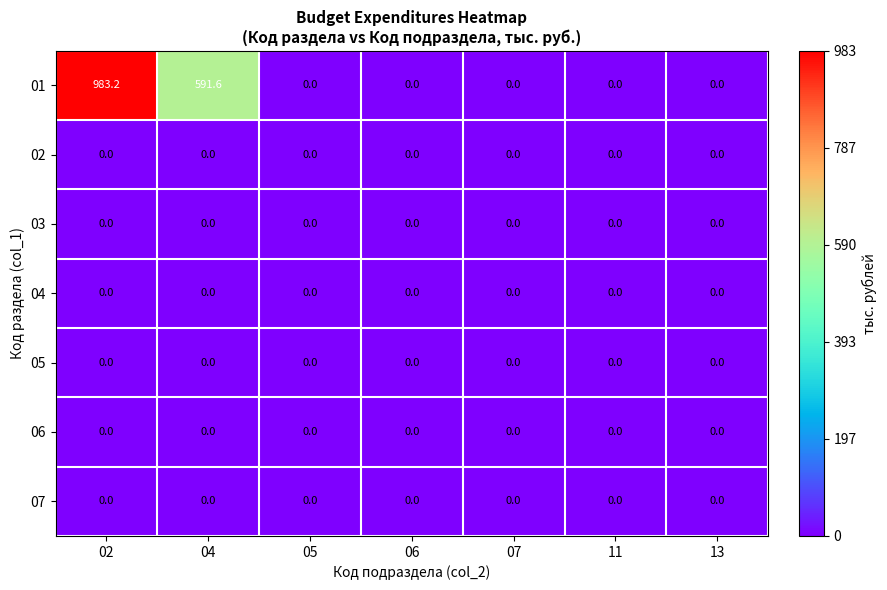

The 04 series shows 0.0 at 07. True or false?

True